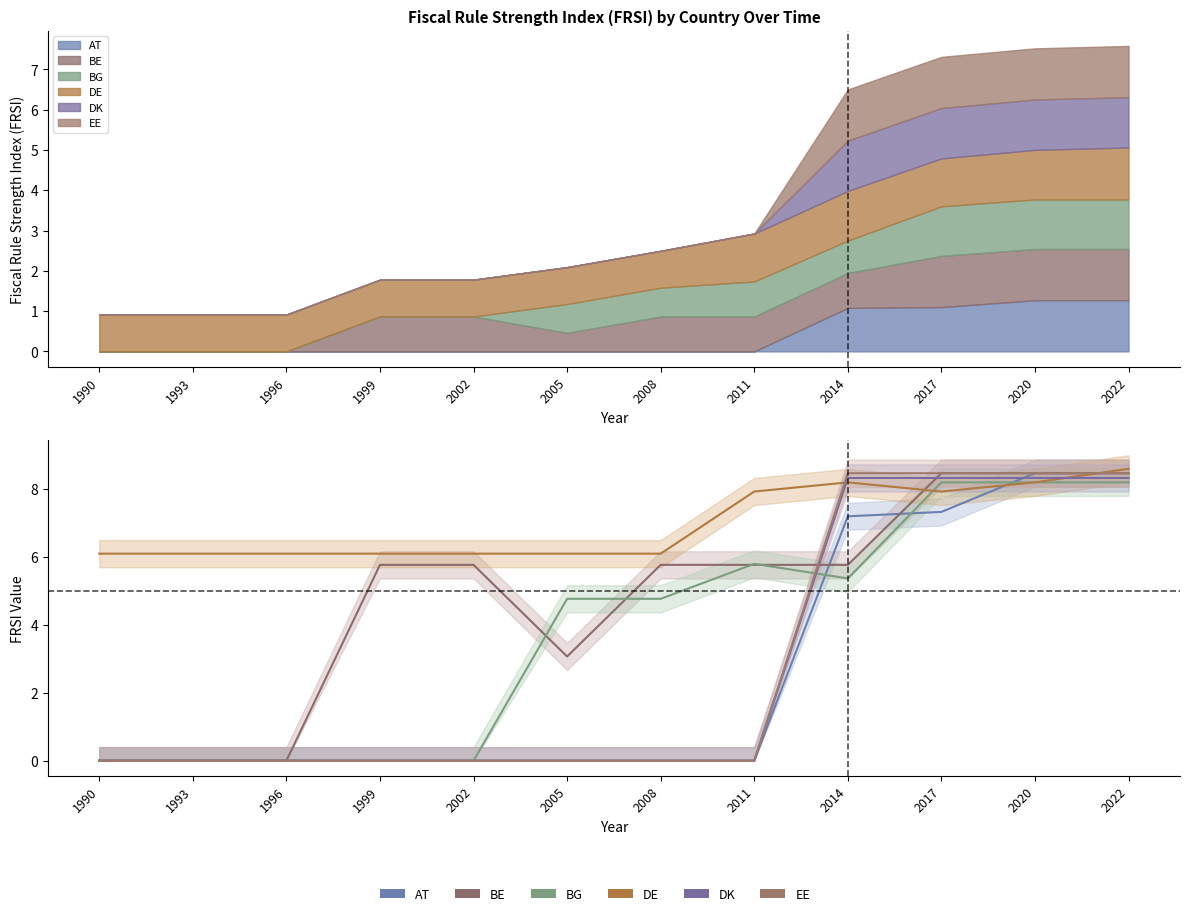

The AT series shows 3.9 at 1993. True or false?

False